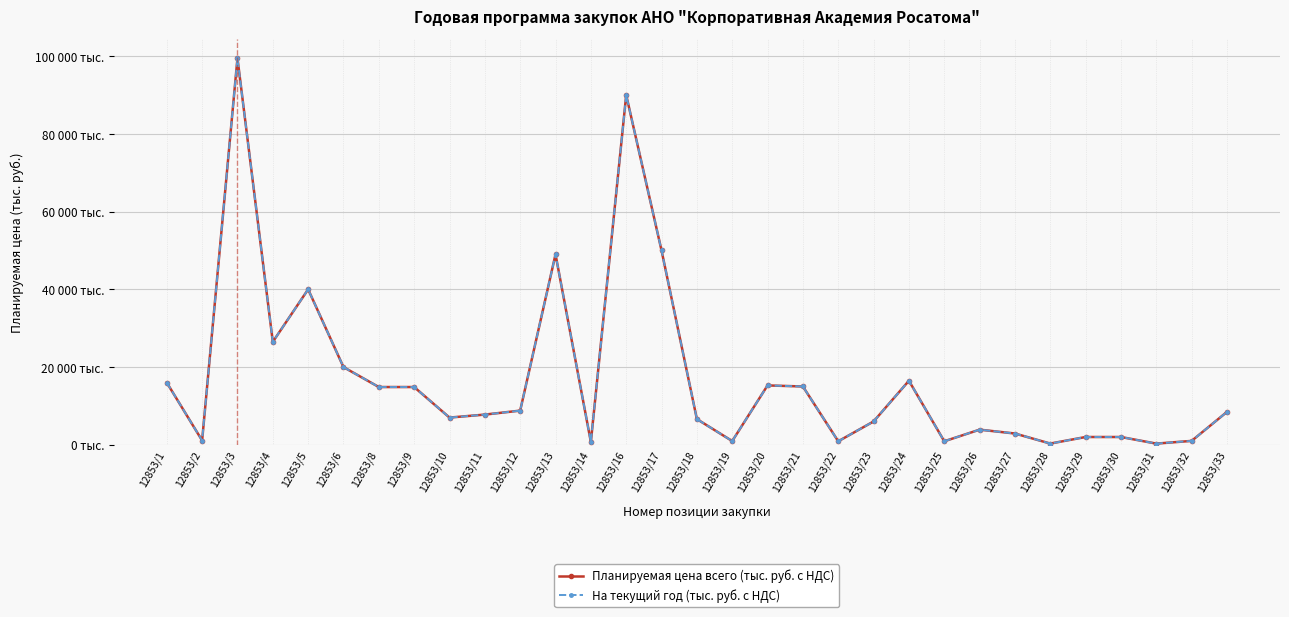

Between 12853/17 and 12853/32, which series saw the biggest shift?

Планируемая цена всего (тыс. руб. с НДС)